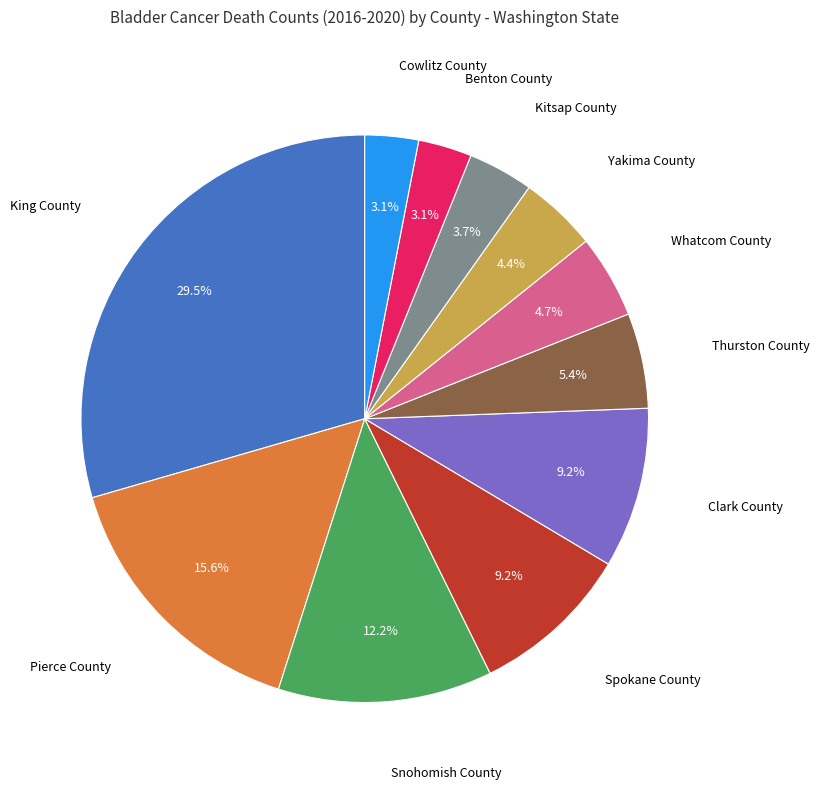

Does any single category account for the majority?

No